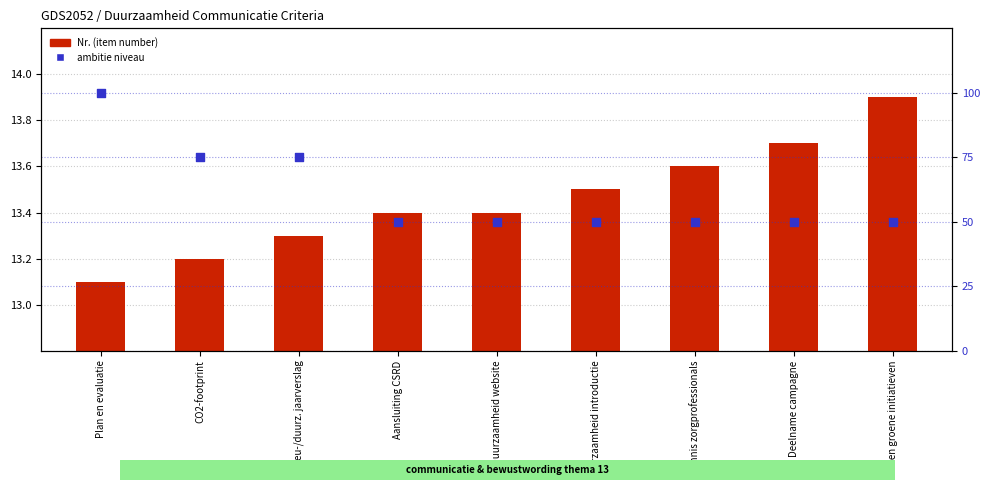

Which series has the widest spread of Y values?

ambitie niveau